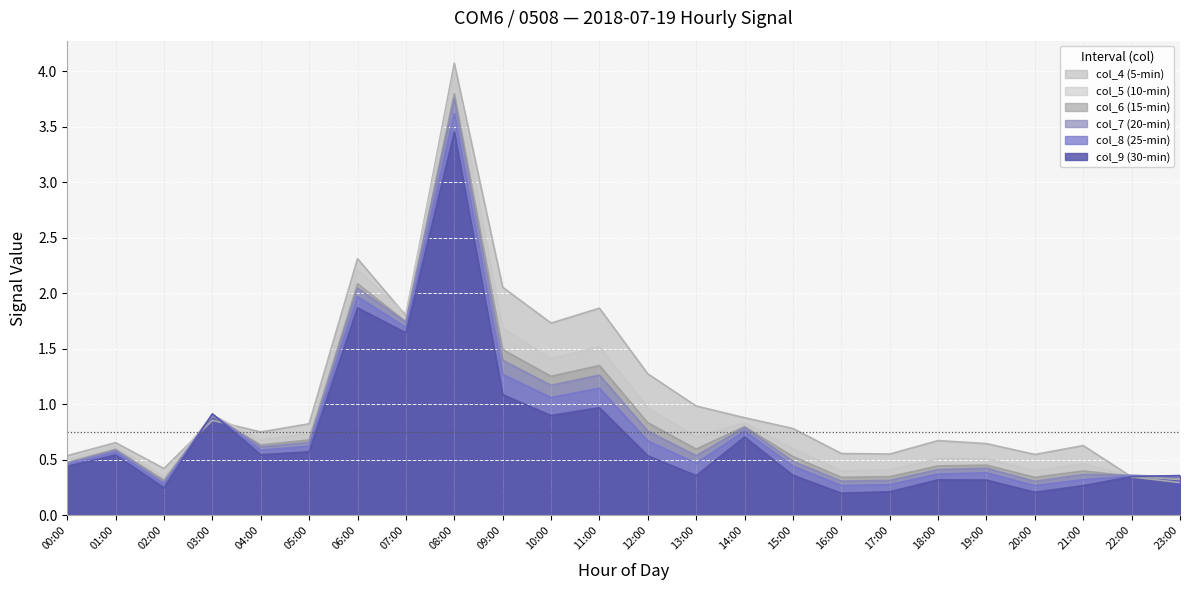

What are all the series names shown in the legend?

col_4, col_5, col_6, col_7, col_8, col_9